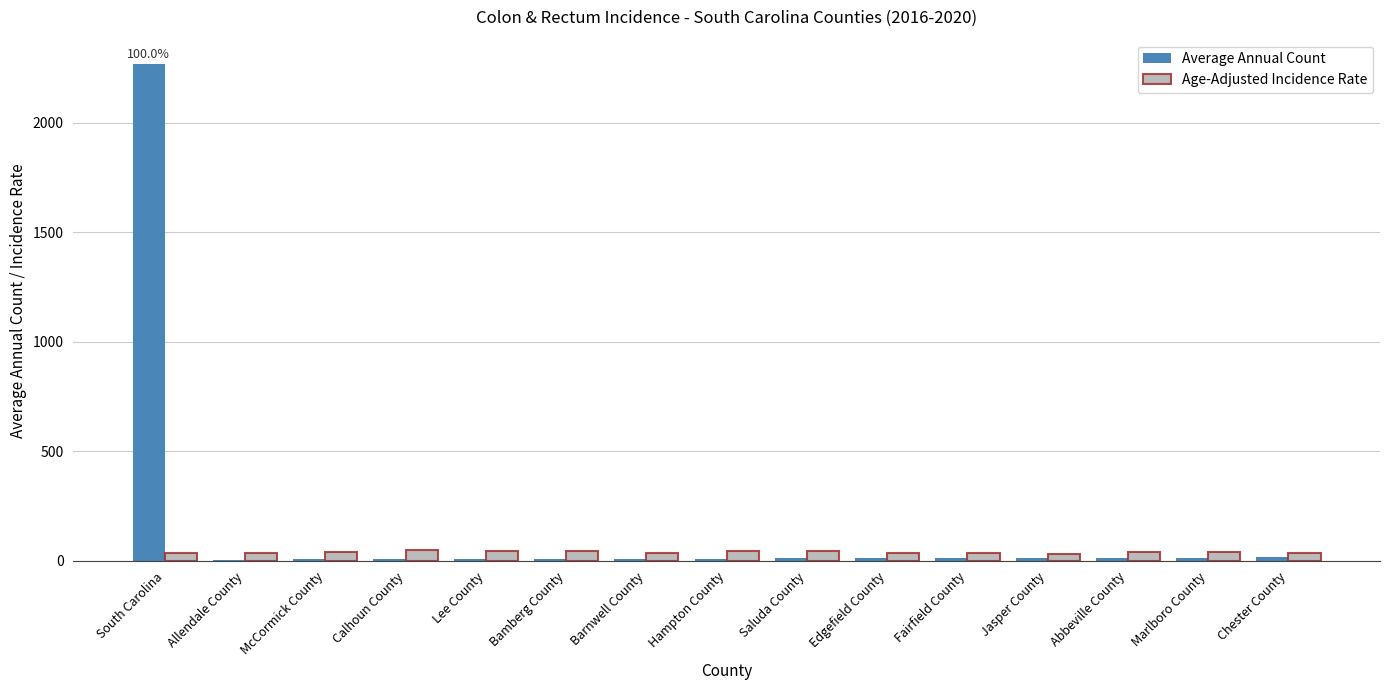

Which series has the largest total across all categories?

Average Annual Count